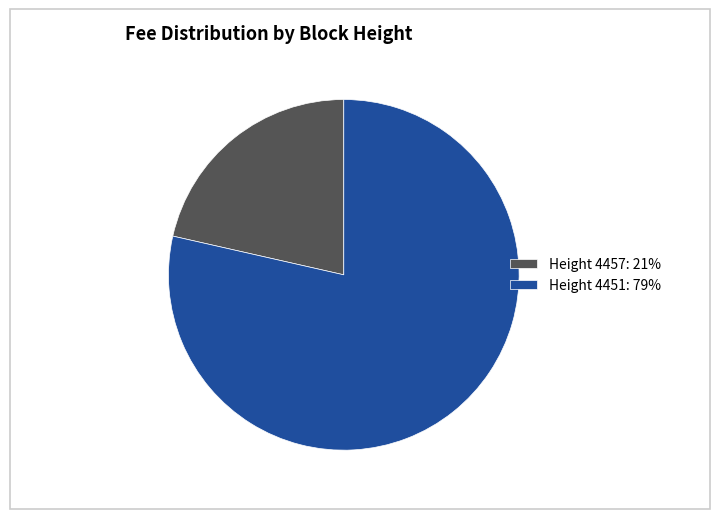

Which slice is the smallest?

Height 4457: 21%